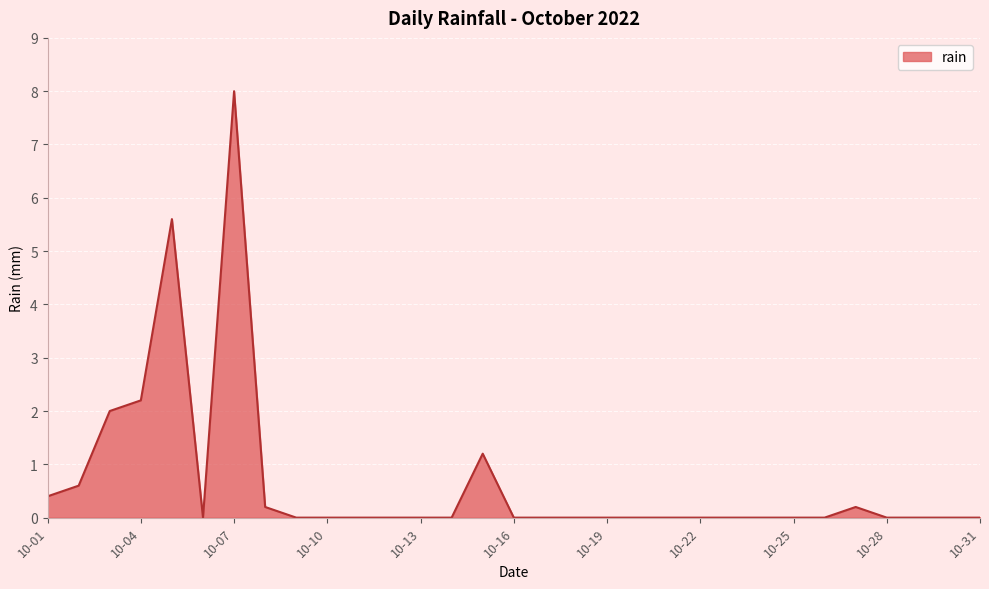

What is the sum of all values?

20.4